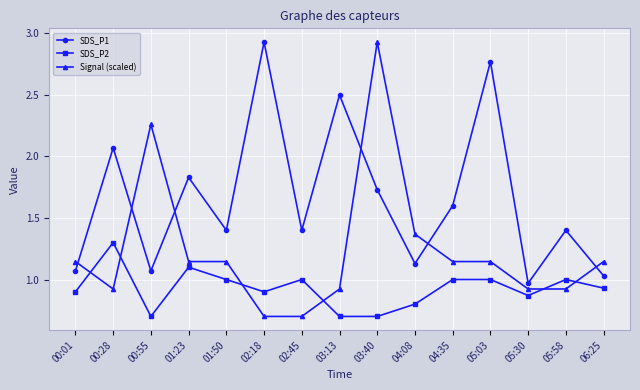

At which category is the sum across all series the highest?

03:40